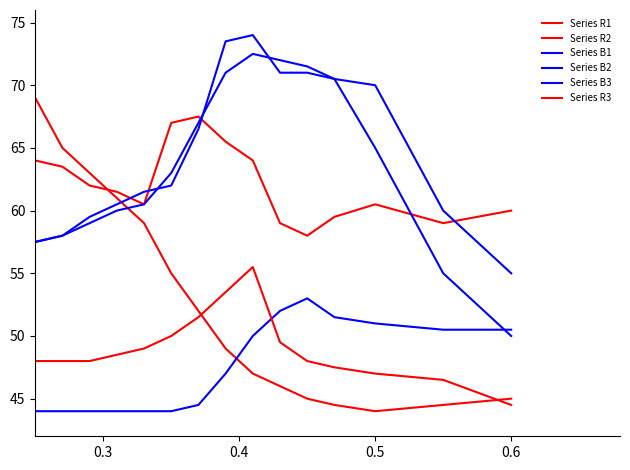

Rank the series by their maximum value, from lowest to highest.

Series B3, Series R3, Series R2, Series R1, Series B2, Series B1